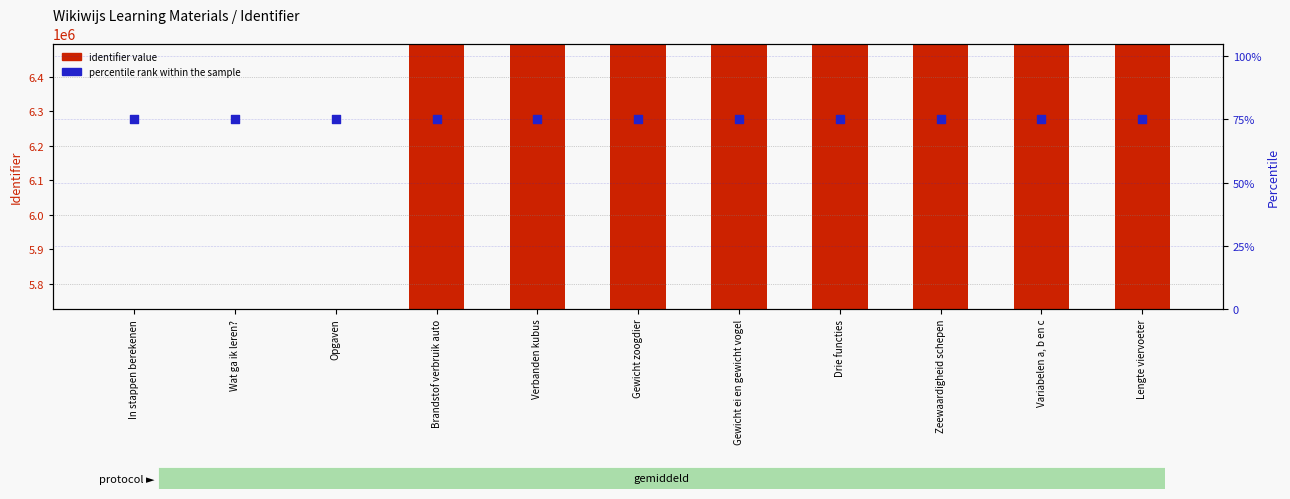

What are all the series names shown in the legend?

identifier value, percentile rank within the sample